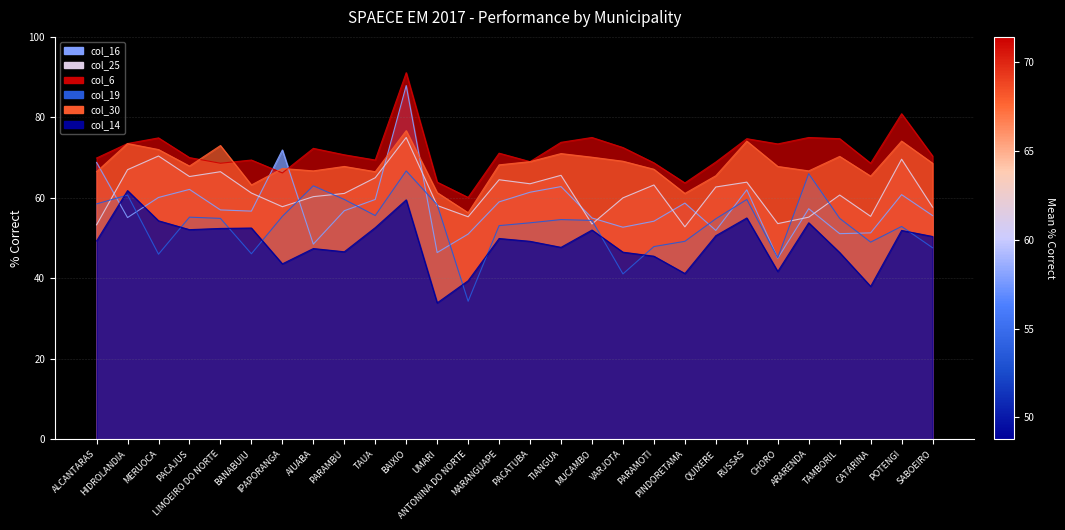

Reading right to left, transcribe all the data shown in this chart.

col_16: 55.6	60.8	51.3	51.1	57.3	45.0	62.0	51.9	58.7	54.2	52.7	55.0	62.8	61.4	59.0	51.0	46.4	87.9	59.6	56.8	48.5	71.9	56.7	57.0	62.1	60.1	55.1	68.8
col_25: 57.7	69.6	55.4	60.7	55.2	53.6	63.9	62.7	52.8	63.2	60.0	53.5	65.6	63.5	64.5	55.3	58.1	75.0	65.0	61.1	60.3	57.8	61.2	66.5	65.3	70.4	67.0	53.3
col_6: 70.4	80.9	68.6	74.7	75.0	73.4	74.7	68.9	63.7	68.7	72.5	75.0	73.8	69.0	71.1	60.1	63.9	91.1	69.4	70.7	72.3	66.2	69.4	68.6	70.0	74.9	73.5	69.9
col_19: 47.6	52.9	49.0	54.9	66.0	45.1	59.6	54.8	49.2	47.9	41.1	54.4	54.6	53.8	53.1	34.3	58.3	66.7	55.6	59.6	63.0	55.4	46.1	54.9	55.2	46.0	60.7	58.5
col_30: 68.6	74.1	65.4	70.3	66.7	67.8	74.1	65.5	61.1	67.1	69.1	70.1	71.0	69.0	68.2	56.3	61.3	76.7	66.5	67.8	66.7	67.3	63.2	73.0	67.9	72.0	73.5	66.5
col_14: 50.4	51.9	38.0	46.4	53.8	41.7	55.0	50.6	41.2	45.5	46.5	52.0	47.7	49.2	49.9	39.4	33.9	59.5	52.6	46.6	47.4	43.6	52.5	52.4	52.1	54.3	61.8	49.3